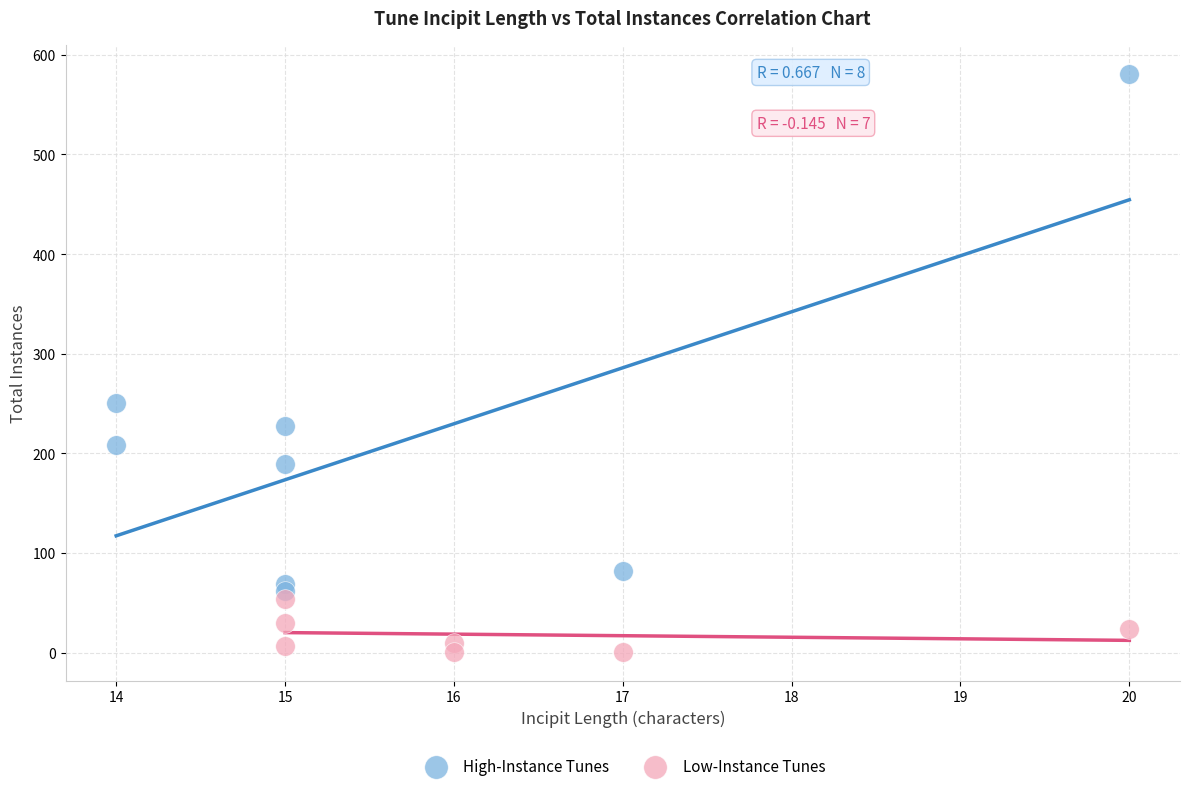

Which series has the largest Y range (max minus min)?

High-Instance Tunes